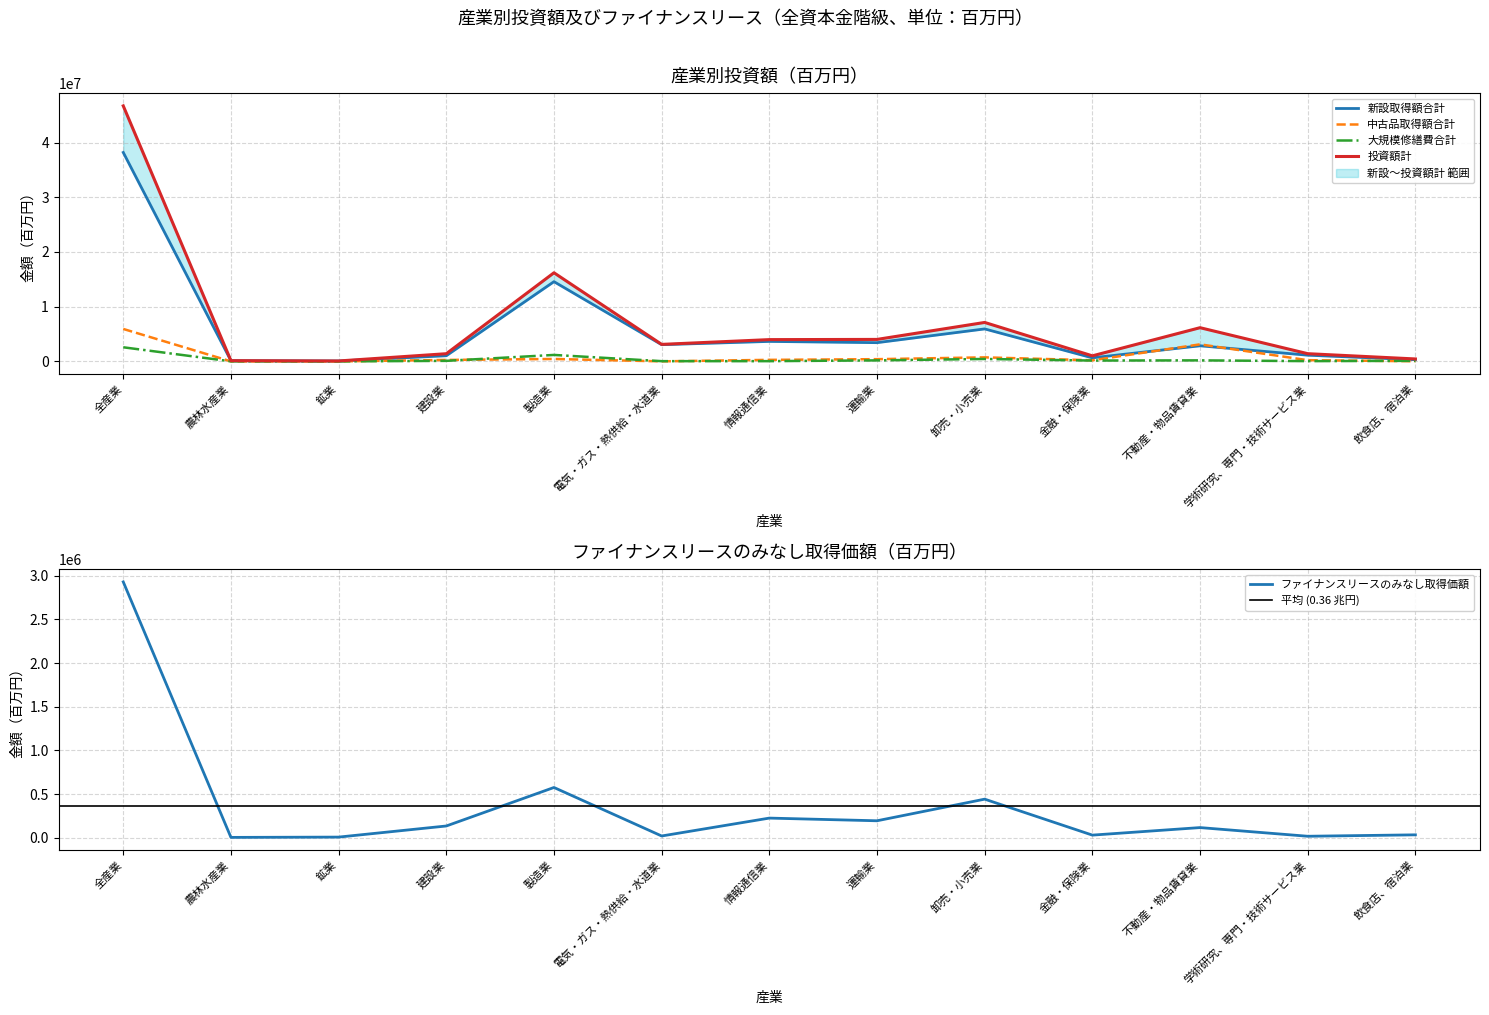

At which category is the sum across all series the highest?

全産業